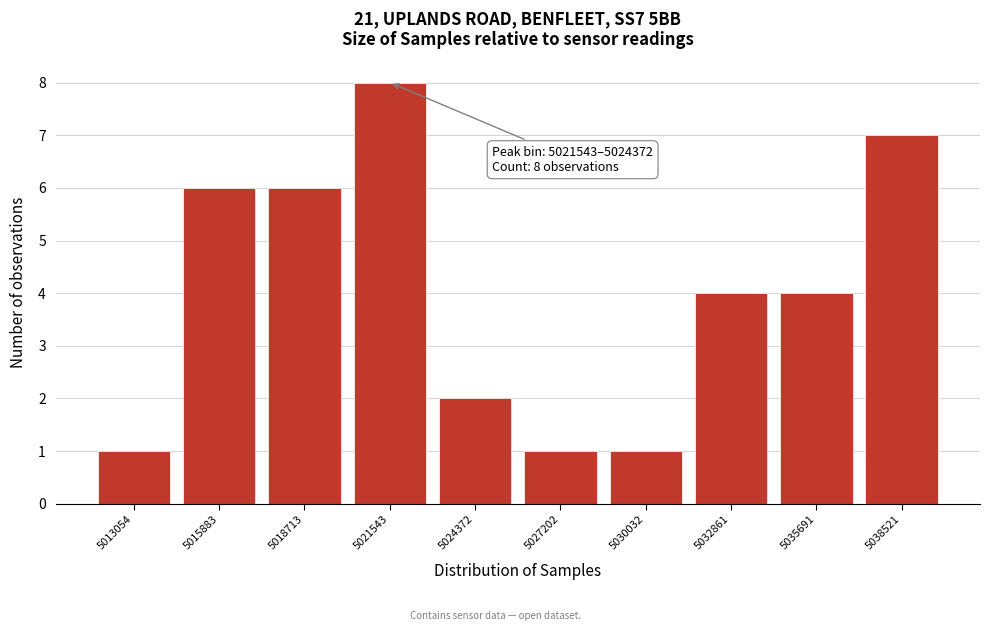

Reading right to left, what are all the values shown in this chart?

5038521=7	5035691=4	5032861=4	5030032=1	5027202=1	5024372=2	5021543=8	5018713=6	5015883=6	5013054=1